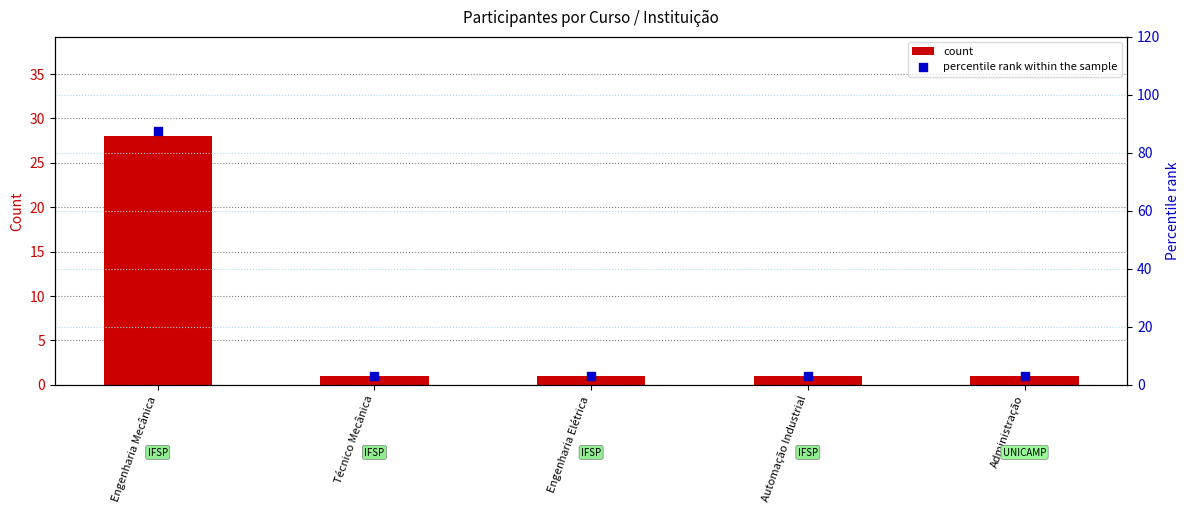

What is the total value across all series at Engenharia Elétrica?

4.1